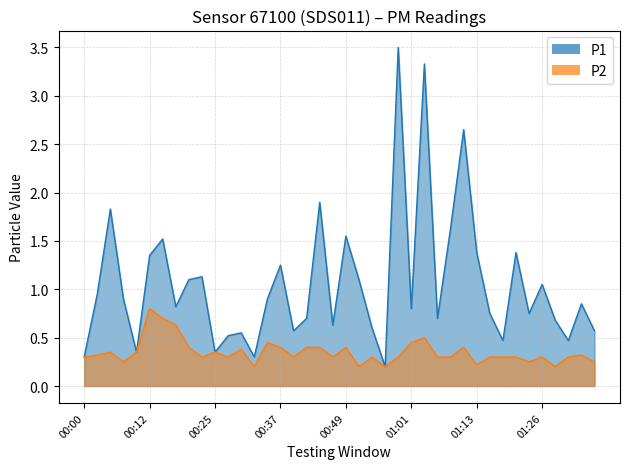

Rank the series by their average value, from highest to lowest.

P1, P2